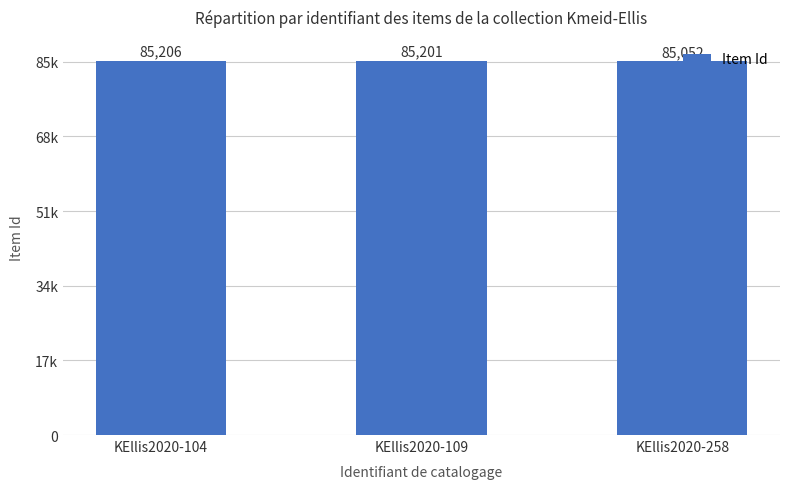

What is the ratio of the value at KEllis2020-104 to the value at KEllis2020-109?

1.0